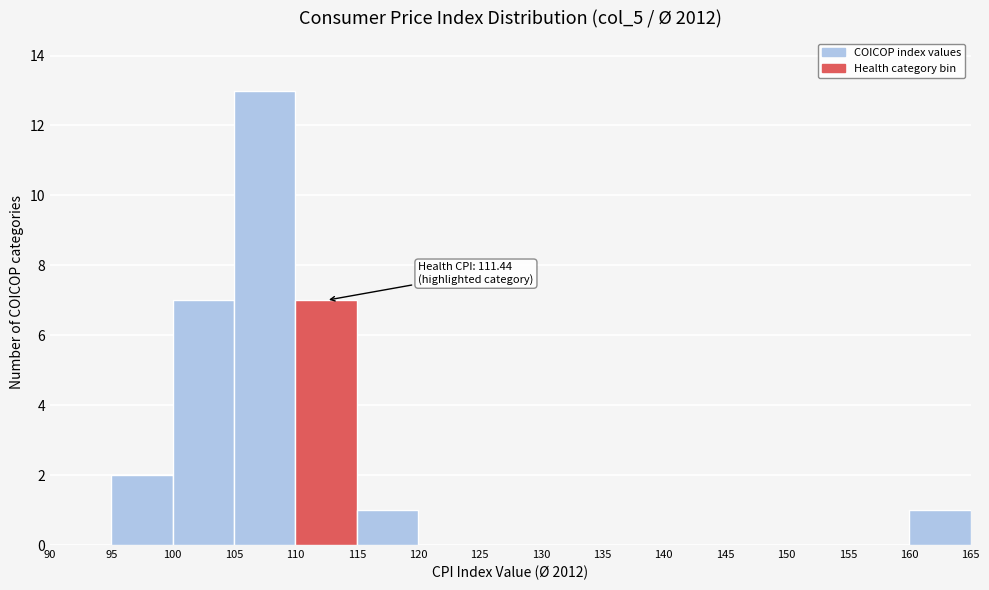

Over which range of the x-axis is the bar tallest?

105 to 110